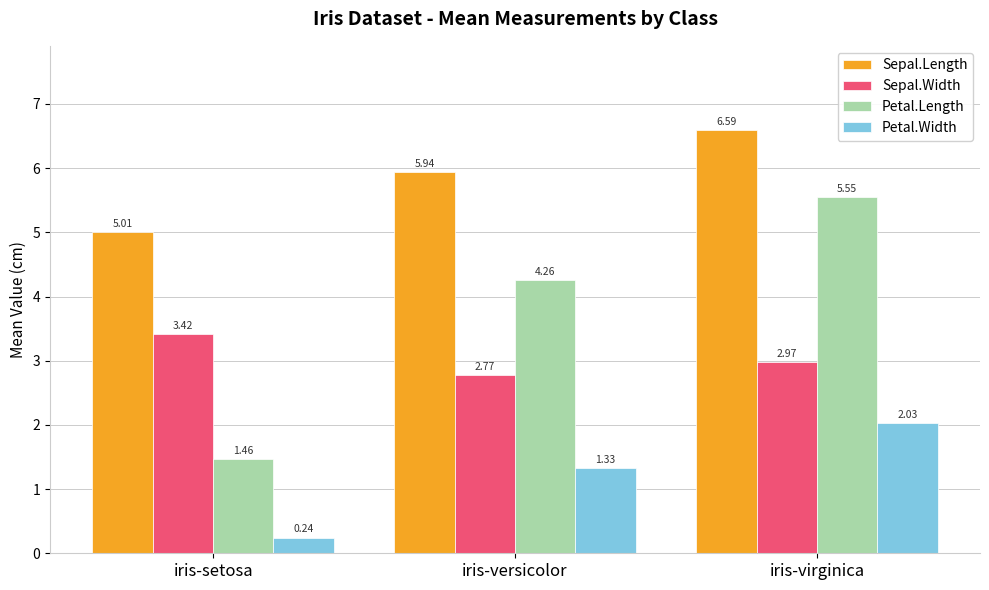

Which series has the widest spread of values?

Petal.Length